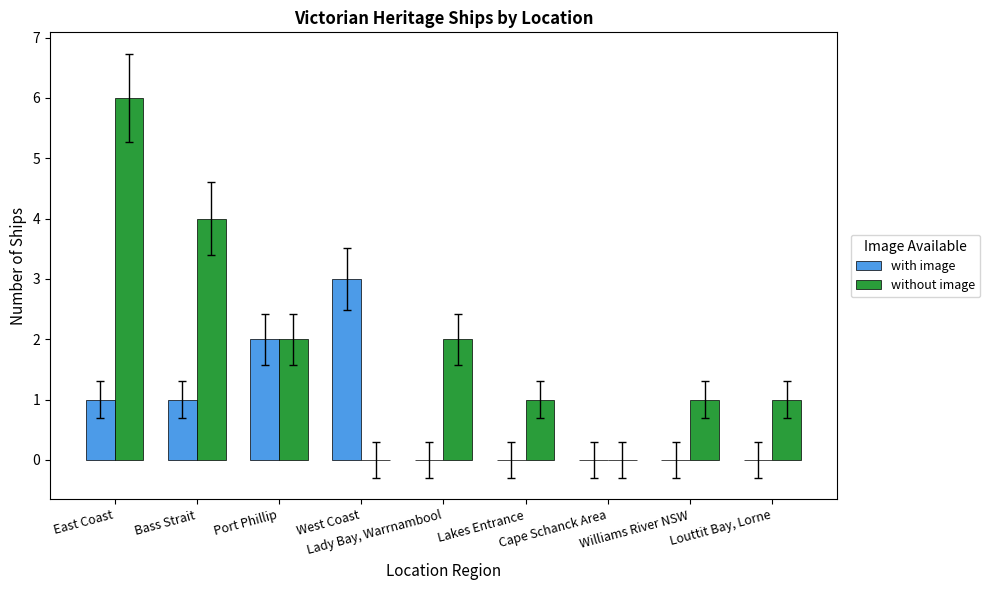

Which series has the largest total across all categories?

without image